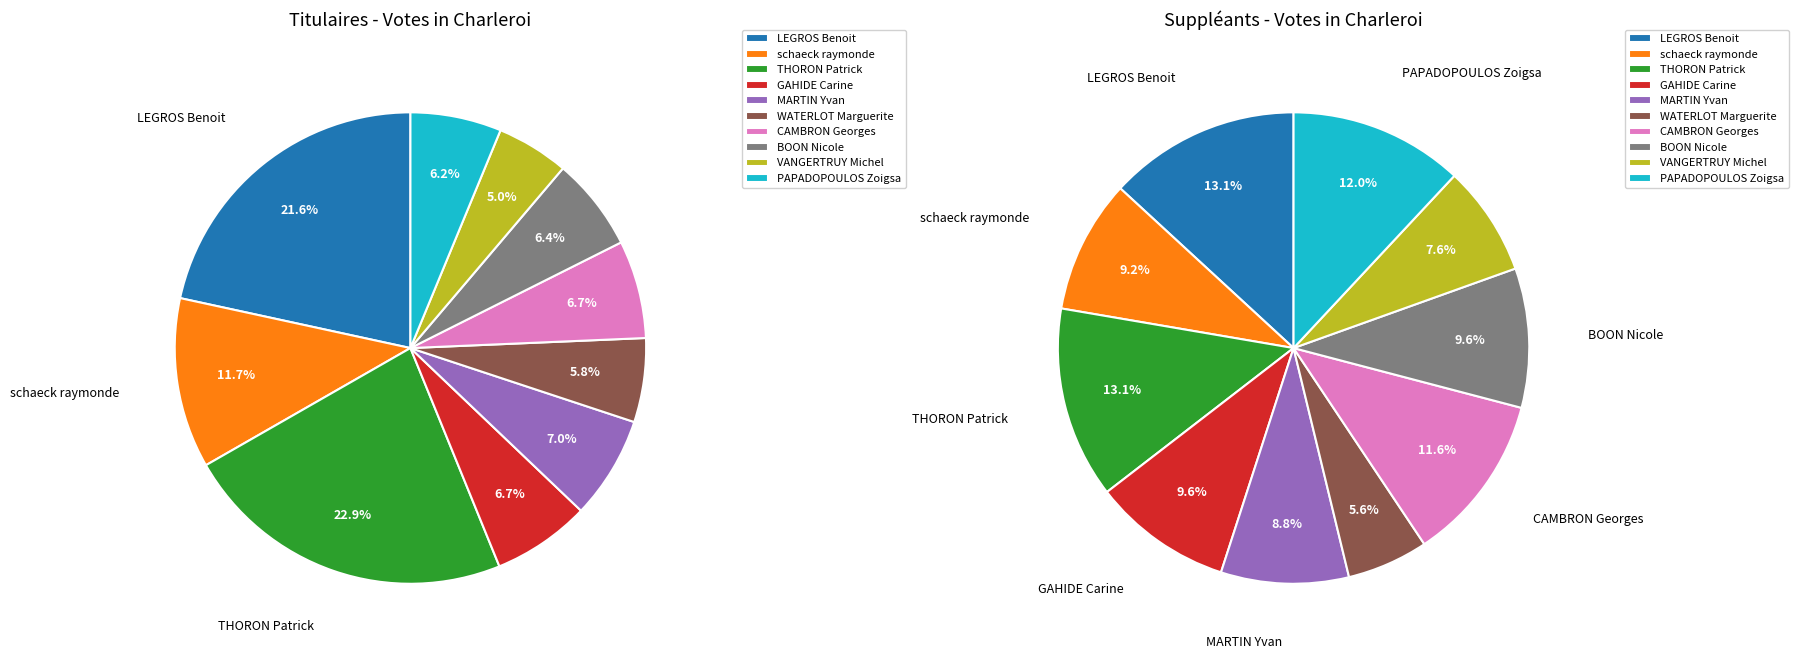

What is the difference between the highest and lowest values at LEGROS Benoit?

102